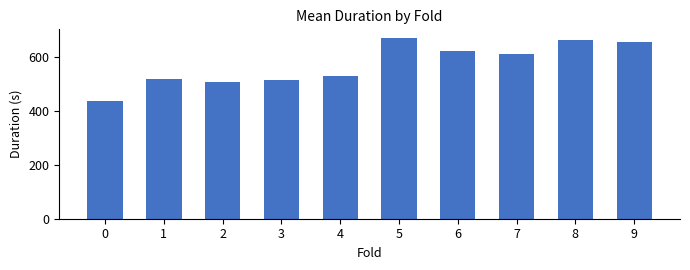

What is the value of the 3rd bar from the left?

504.7